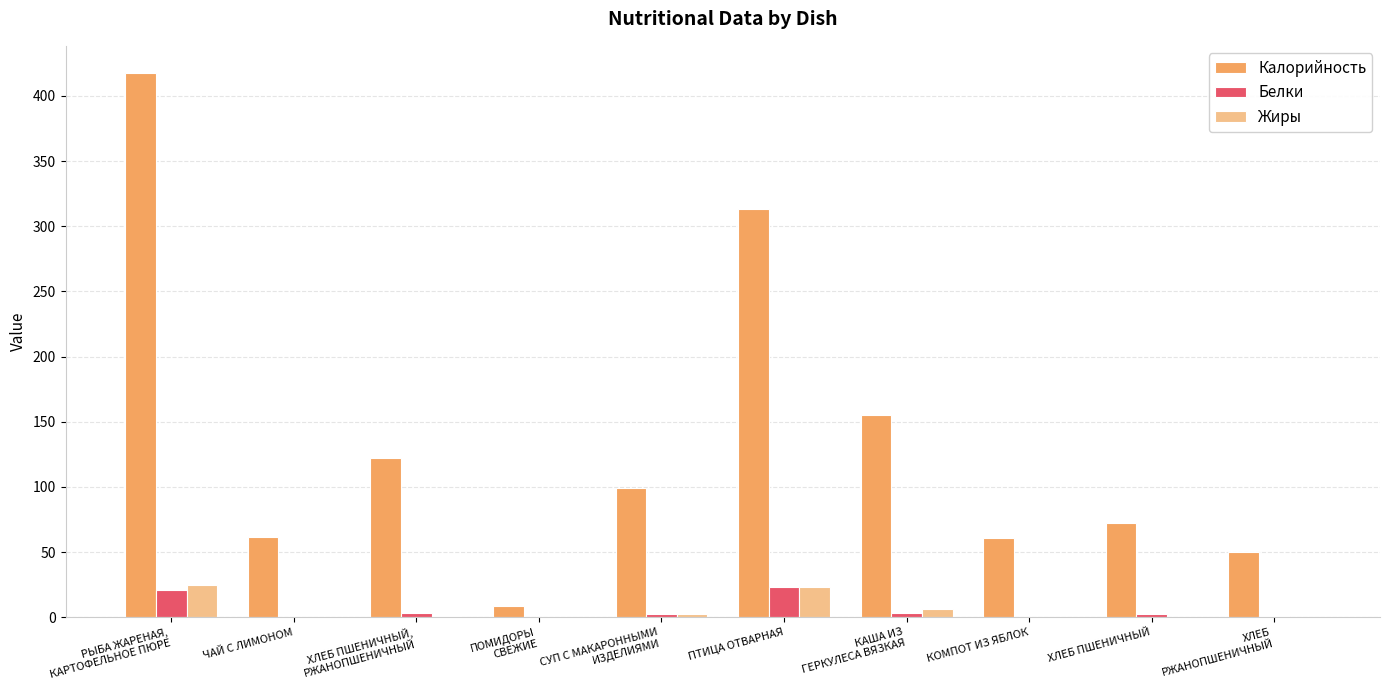

What is the sum of all Жиры values?

58.4